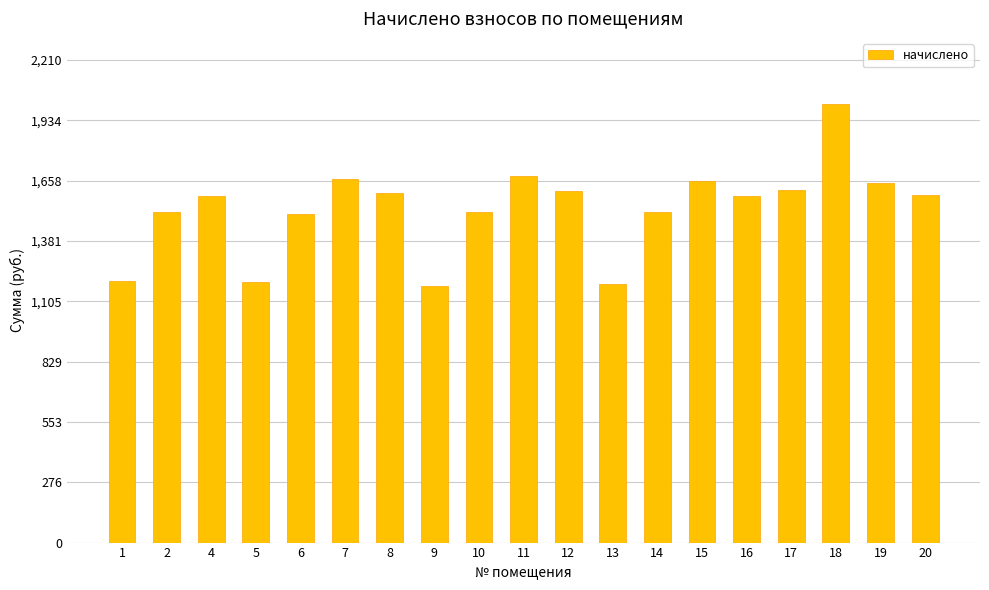

Between 18 and 7, which is larger?

18